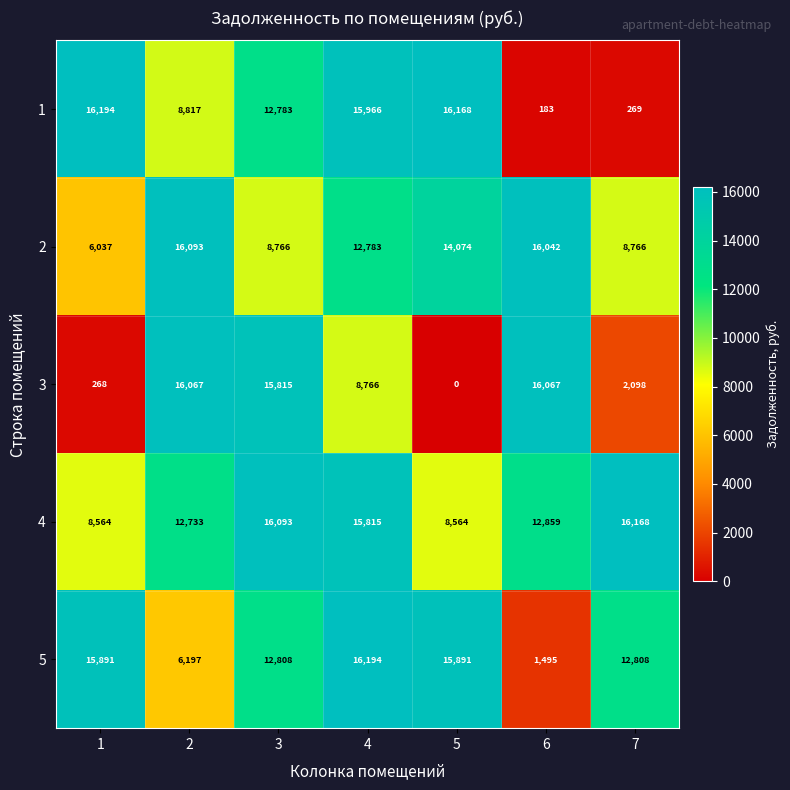

At 5, list the series in order from smallest to largest.

3, 4, 2, 5, 1